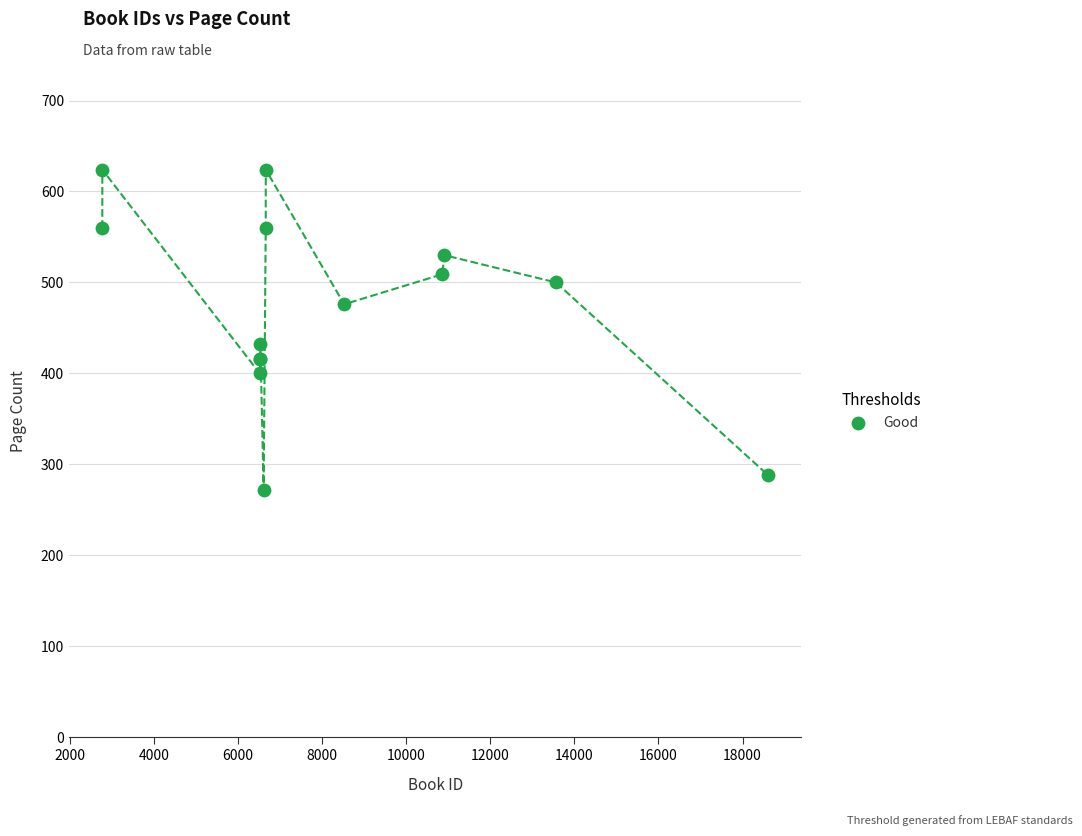

What Y value in the scatter plot is closest to 448?

432